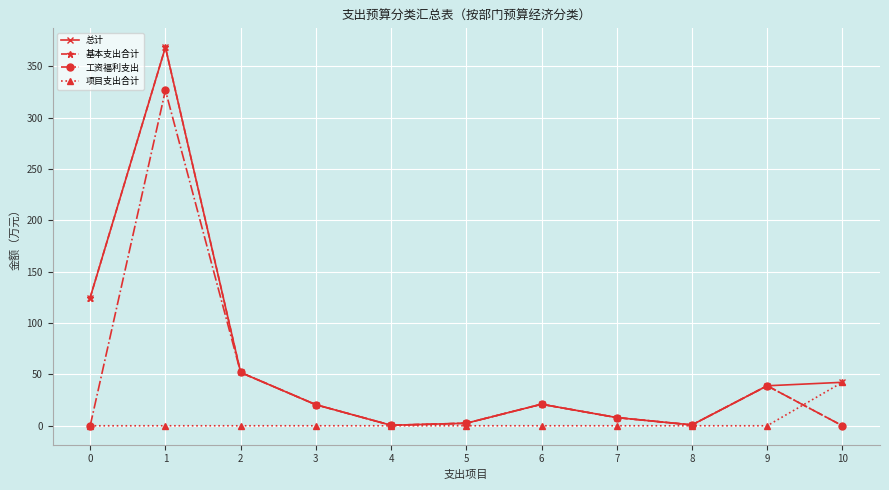

What is the maximum value shown in the chart?

368.4